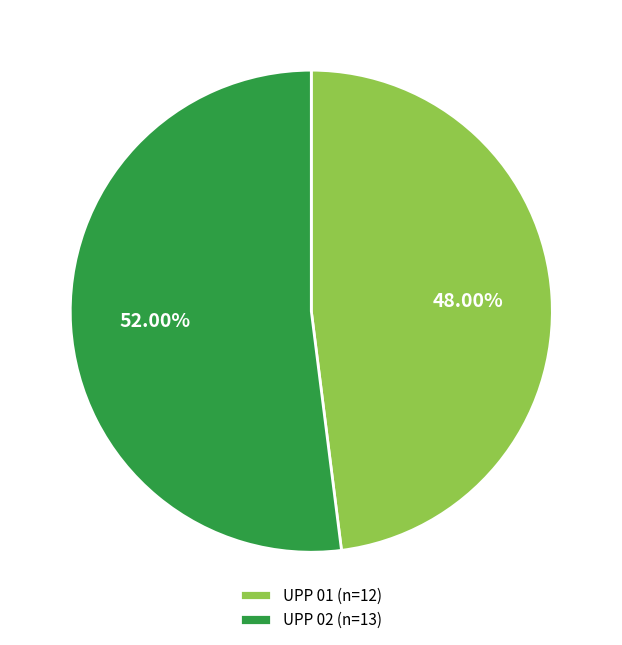

Is there any slice that represents more than half of the pie?

Yes